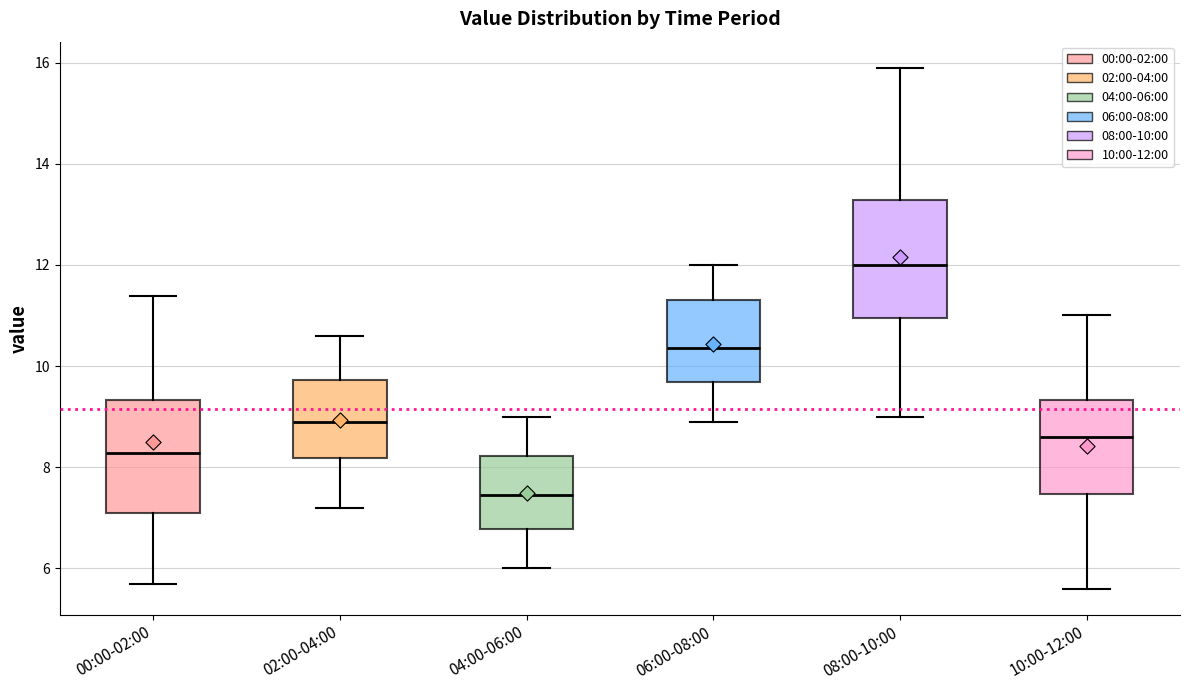

Which box's median line is the lowest?

04:00-06:00